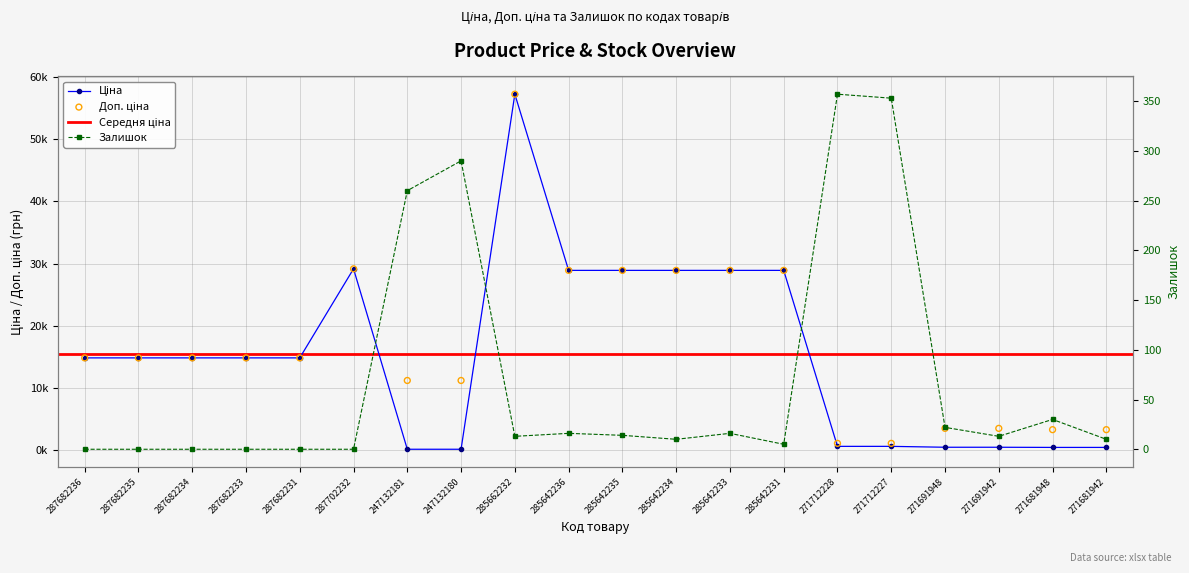

Which series has the largest Y range (max minus min)?

Ціна